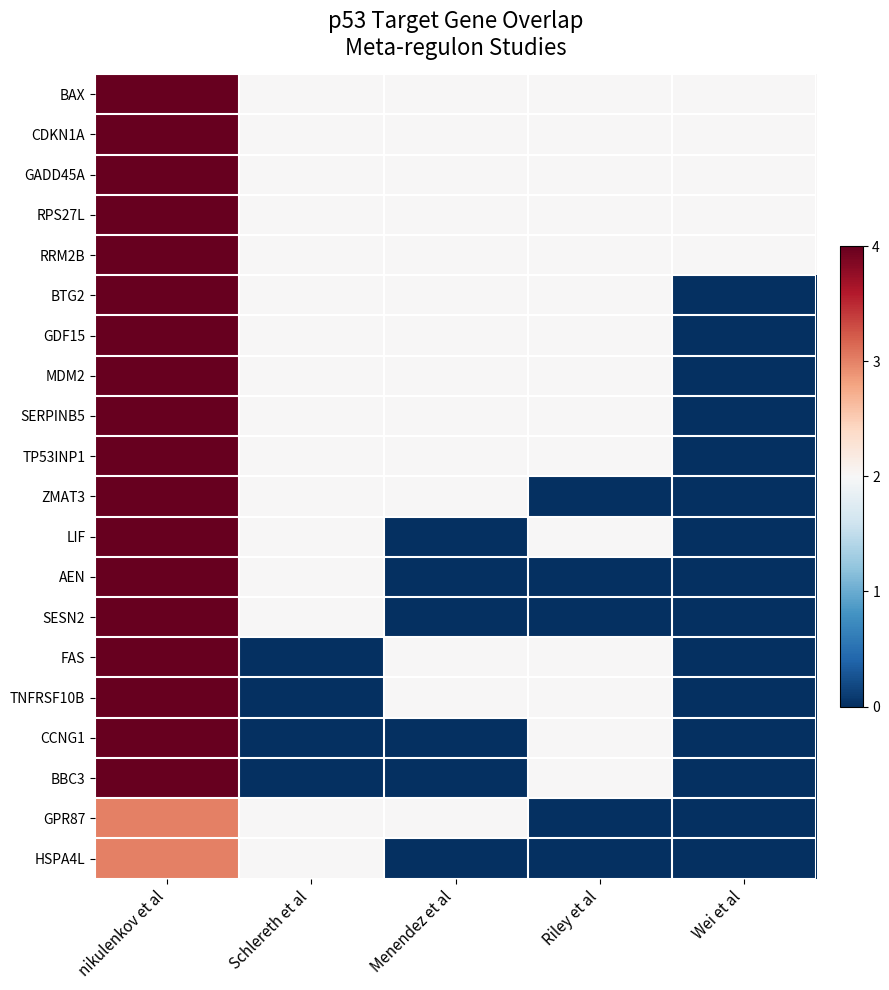

Which has a higher value, Menendez et al or nikulenkov et al?

nikulenkov et al